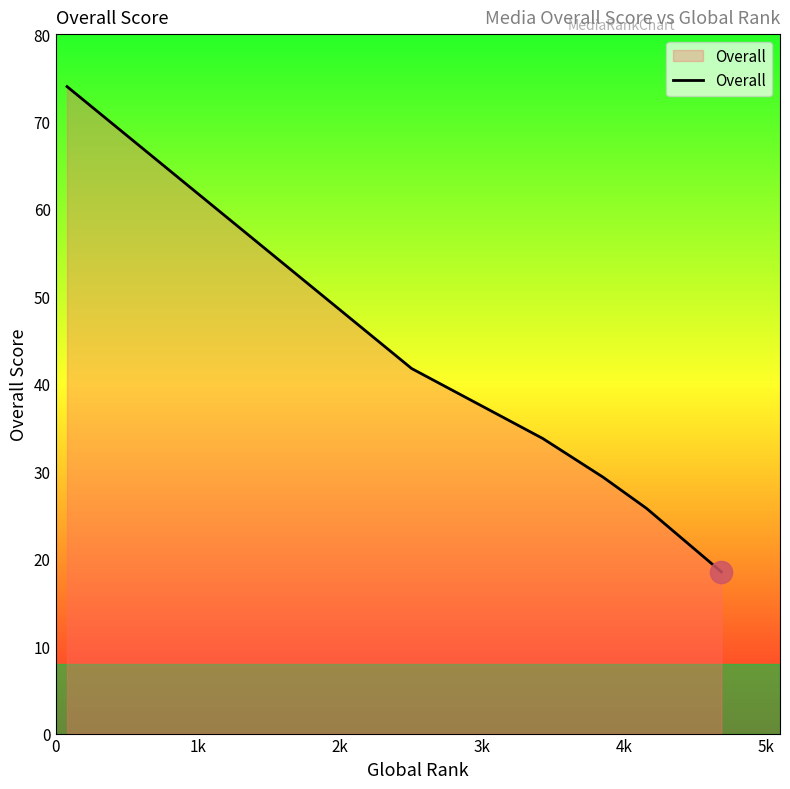

True or false: the data has more than 0 interior local peaks.

False